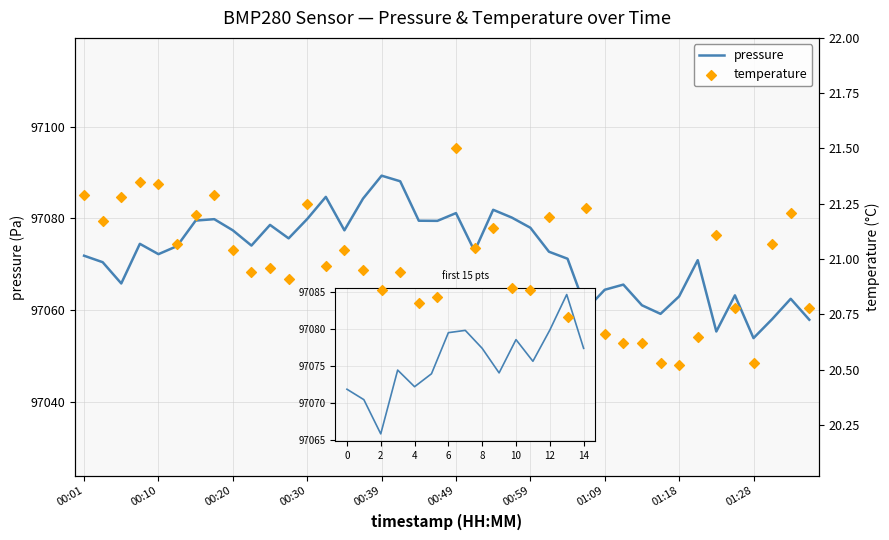

At how many categories does at least one series exceed 12337?

40